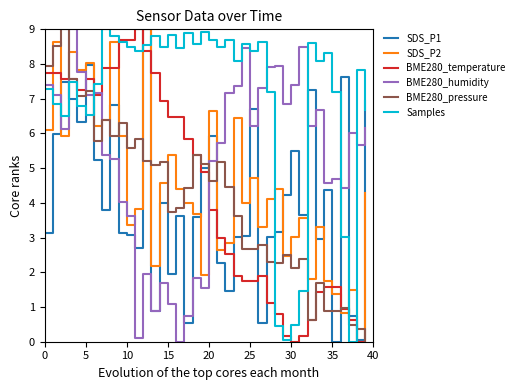

After their last crossing, which series has the higher values: BME280_pressure or Samples?

Samples